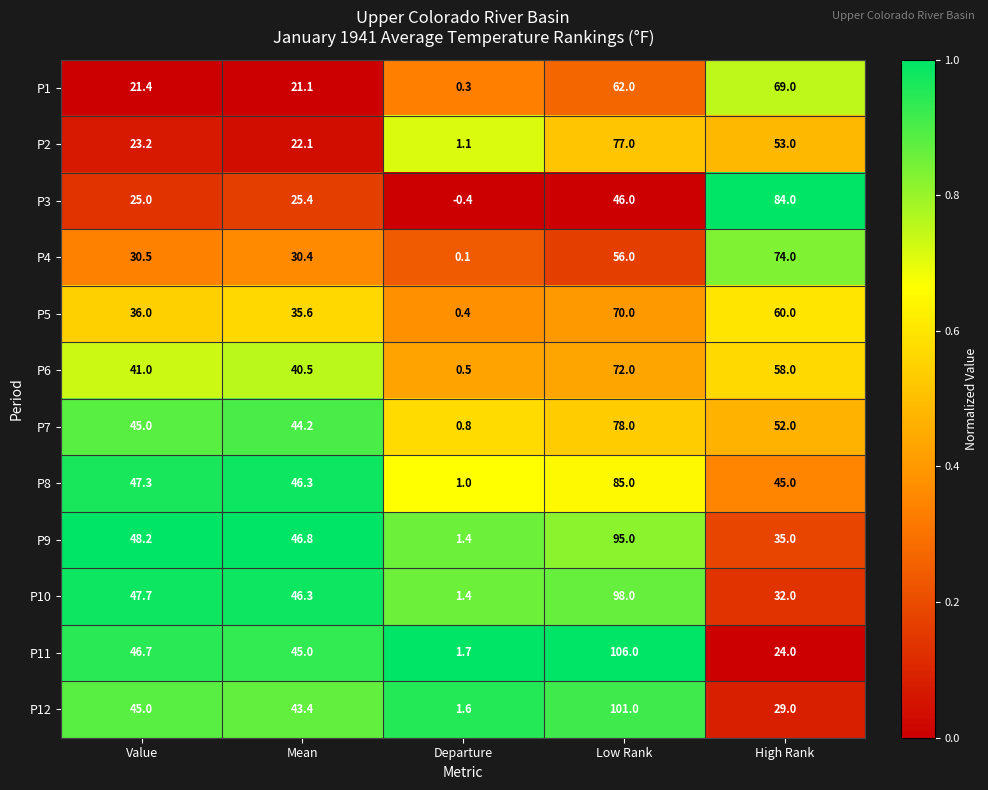

What is the difference between the P8 values at Value and High Rank?

2.3